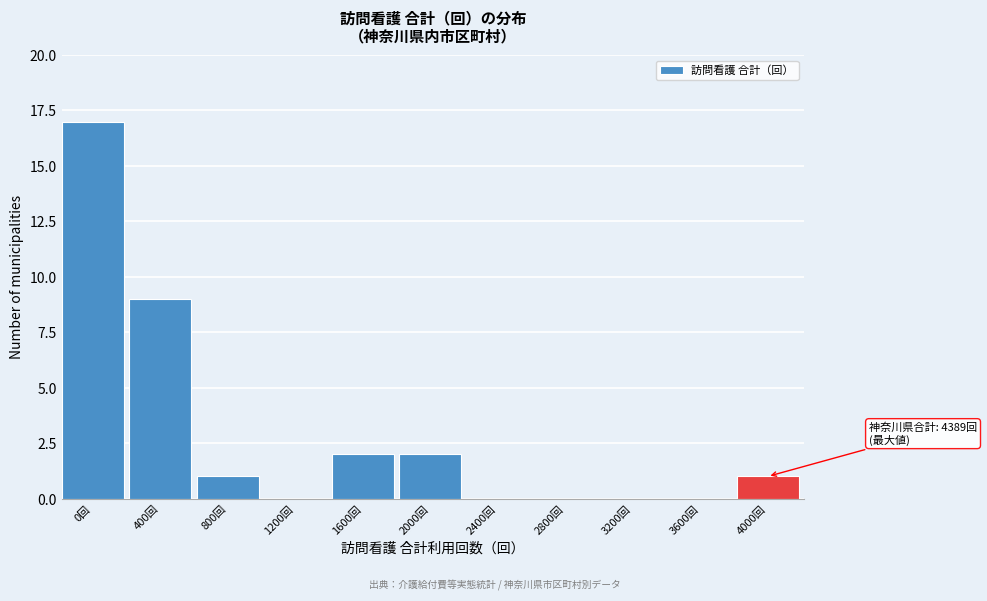

Reading left to right, list all the values displayed in this chart.

0回=17	400回=9	800回=1	1200回=0	1600回=2	2000回=2	2400回=0	2800回=0	3200回=0	3600回=0	4000回=1